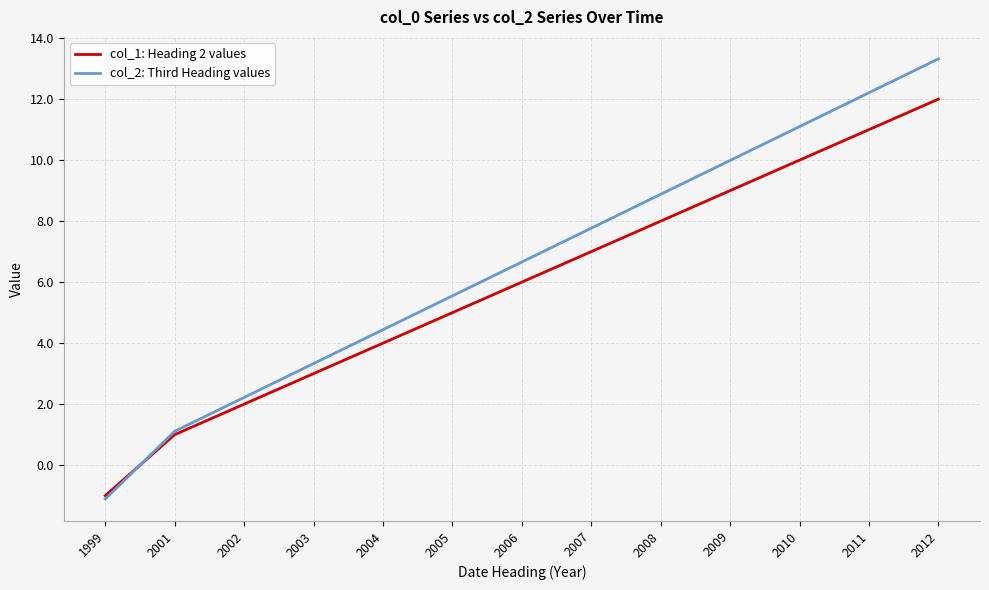

What is the spread (max minus min) of values at 2010?

1.1